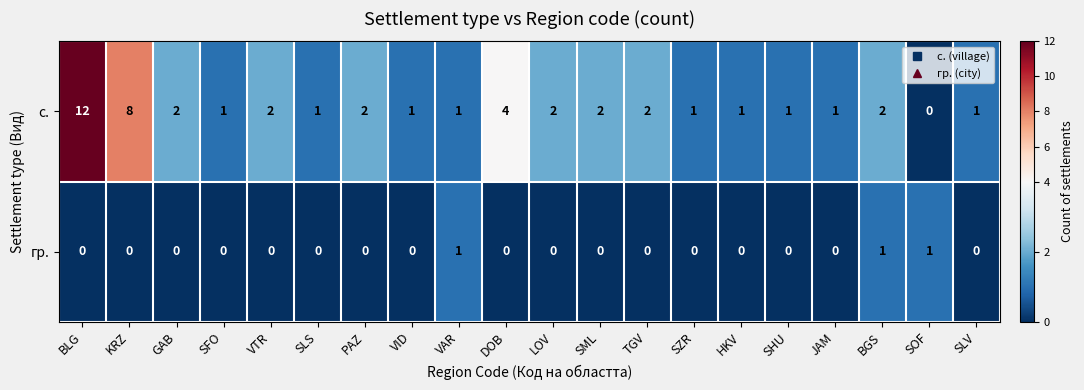

What is the maximum value for с.?

12